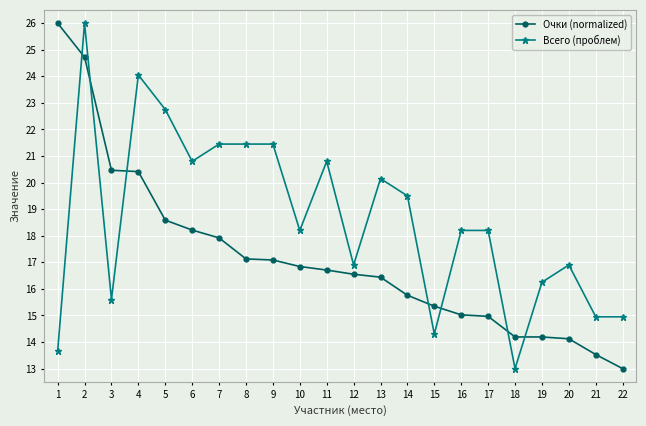

Which series has the largest total across all categories?

Всего (проблем)